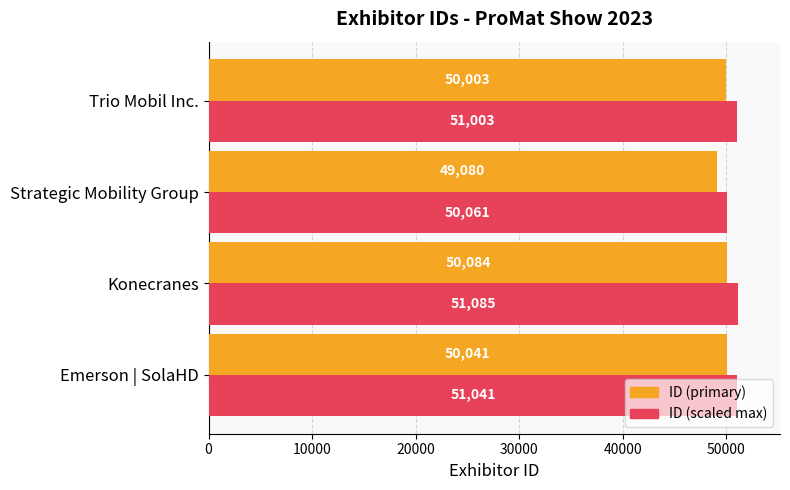

At which category is the sum across all series the highest?

Konecranes